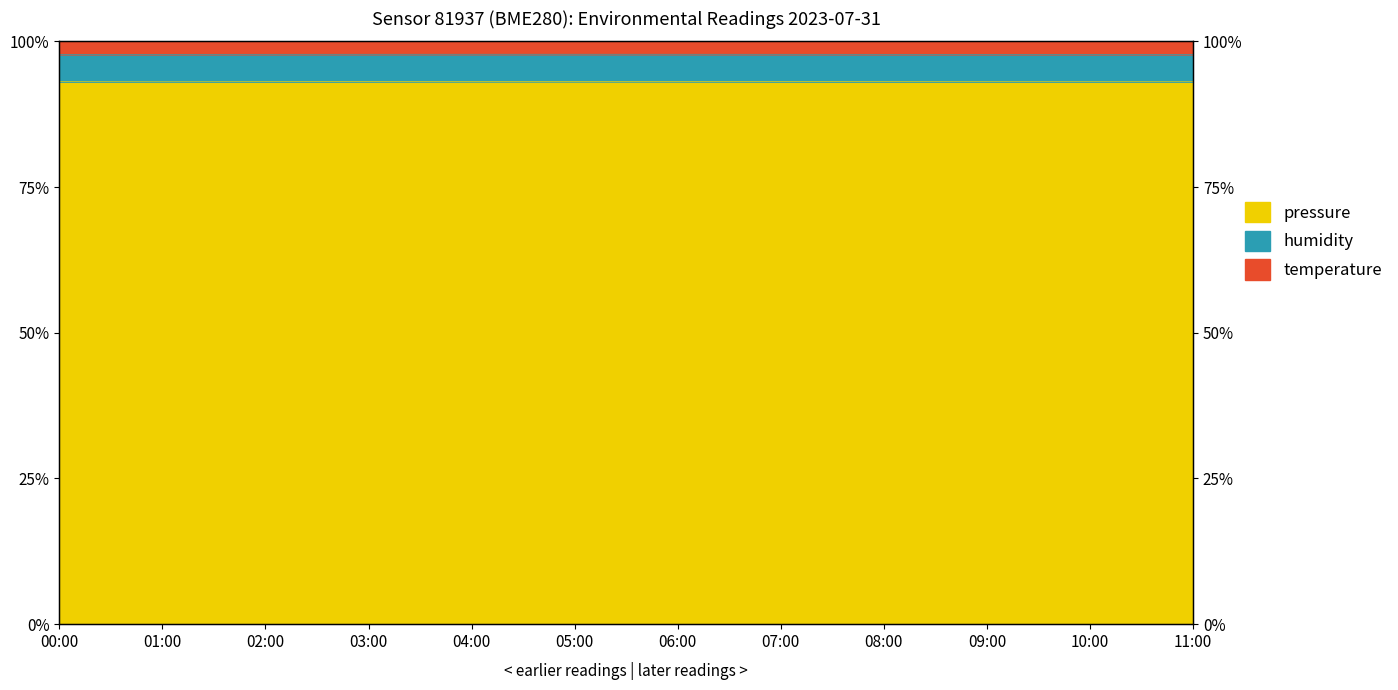

At which label does temperature reach its peak?

05:00